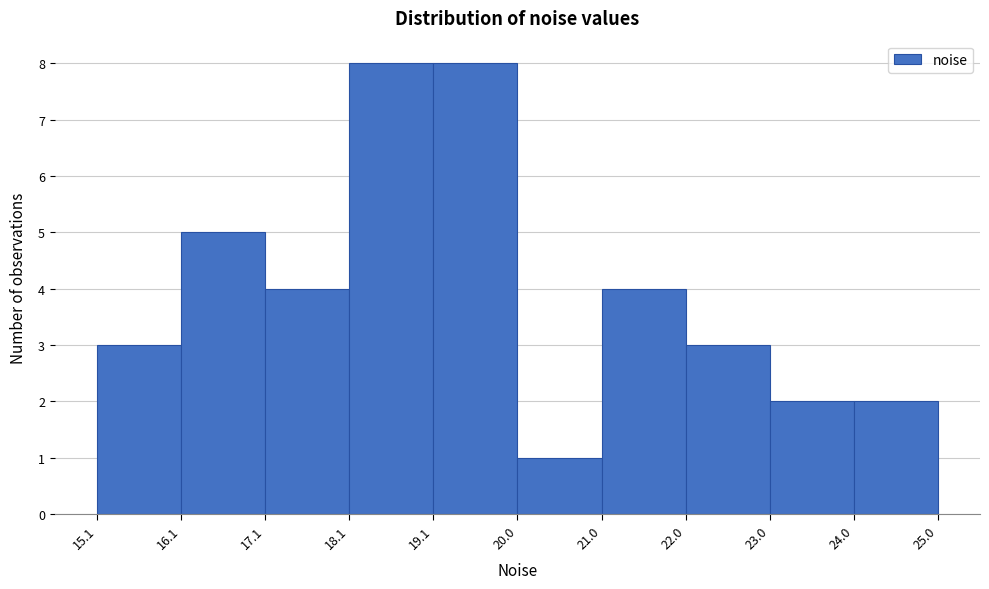

Reading left to right, transcribe this chart: for each bar, give the range it covers on the x-axis and its height. The values are not printed on the chart, so give them approximately, as read against the axis.

15.1 to 16.1: 3
16.1 to 17.1: 5
17.1 to 18.1: 4
18.1 to 19.1: 8
19.1 to 20.0: 8
20.0 to 21.0: 1
21.0 to 22.0: 4
22.0 to 23.0: 3
23.0 to 24.0: 2
24.0 to 25.0: 2